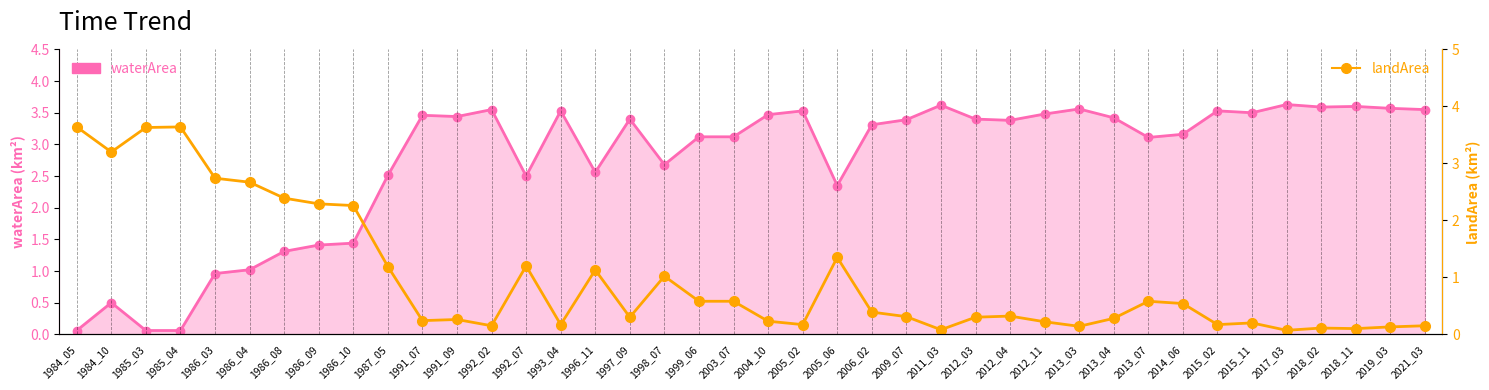

Which label corresponds to the largest value in the chart?

1984_05